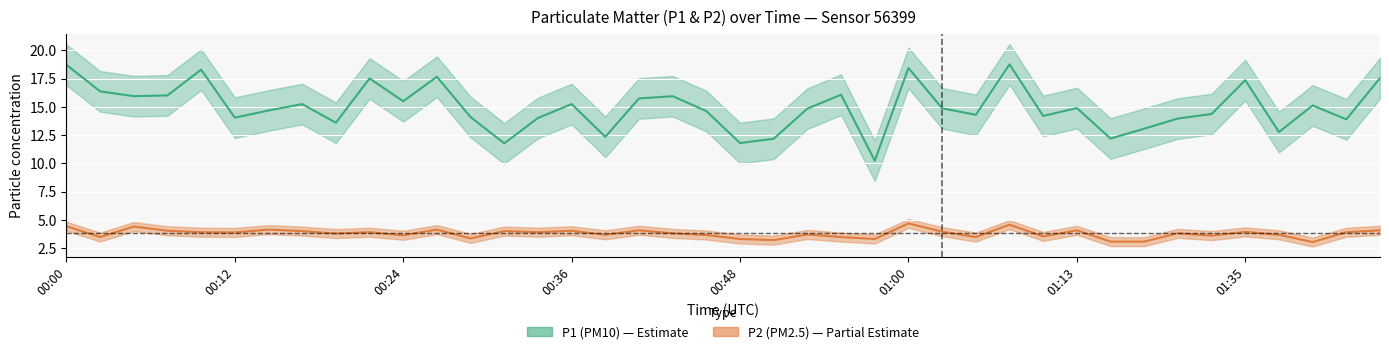

What value does the P1 series have at 01:35?

17.4